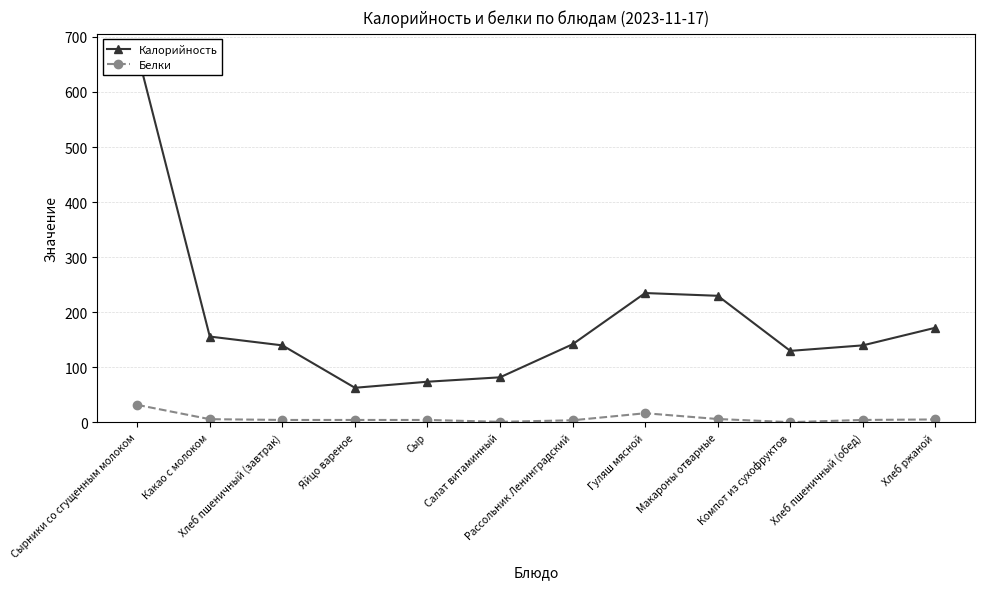

Reading left to right, what are all the values shown in this chart?

Калорийность: 672.0	156.0	140.0	63.0	74.0	82.0	142.0	235.0	230.0	130.0	140.0	172.0
Белки: 32.0	6.0	4.6	4.6	4.6	1.2	4.0	16.8	6.3	0.6	4.6	5.5